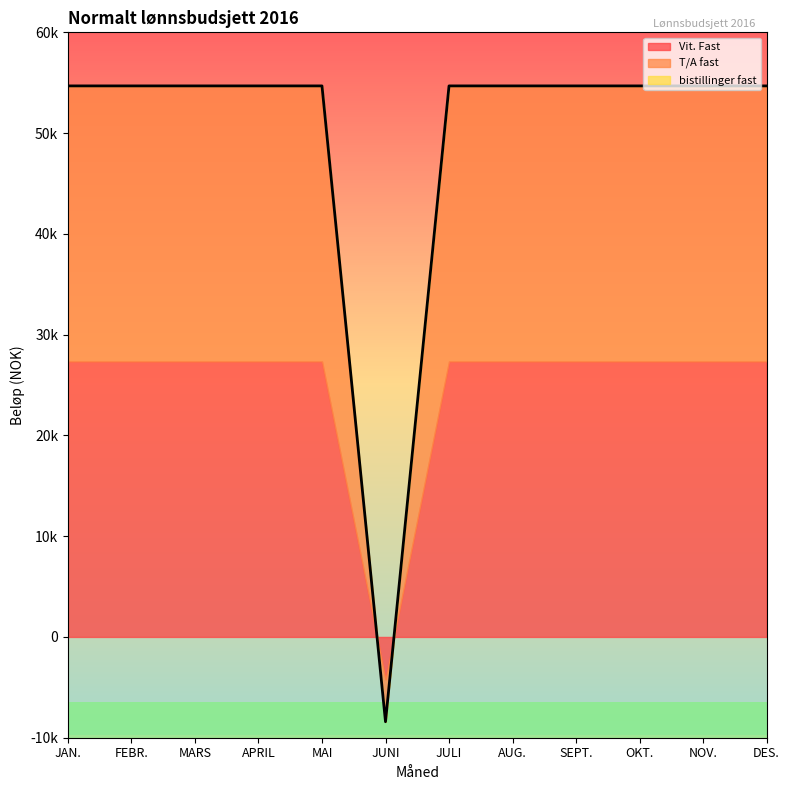

Between which two adjacent categories do bistillinger fast and Vit. Fast first intersect?

MAI and JUNI